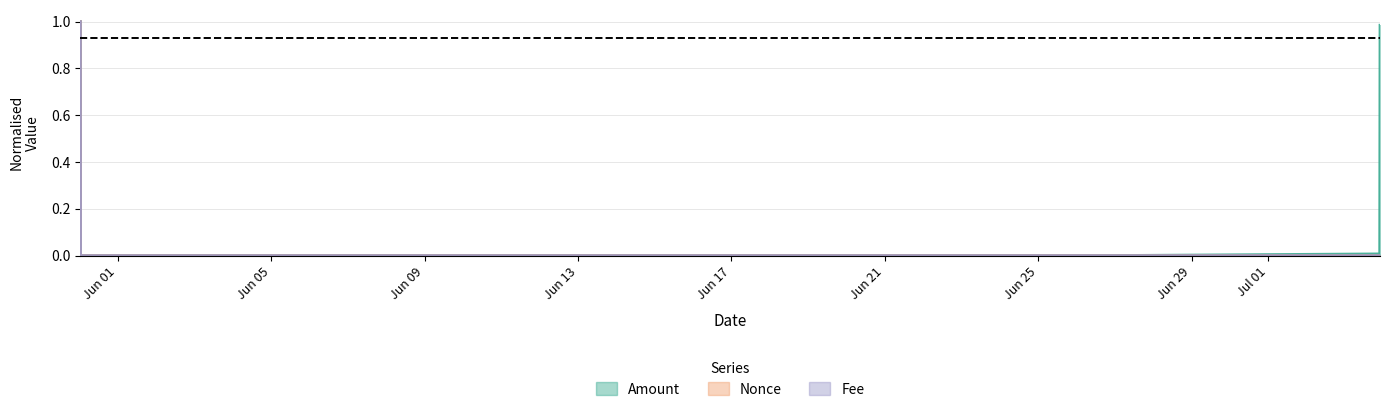

At how many categories does at least one series exceed 0?

4